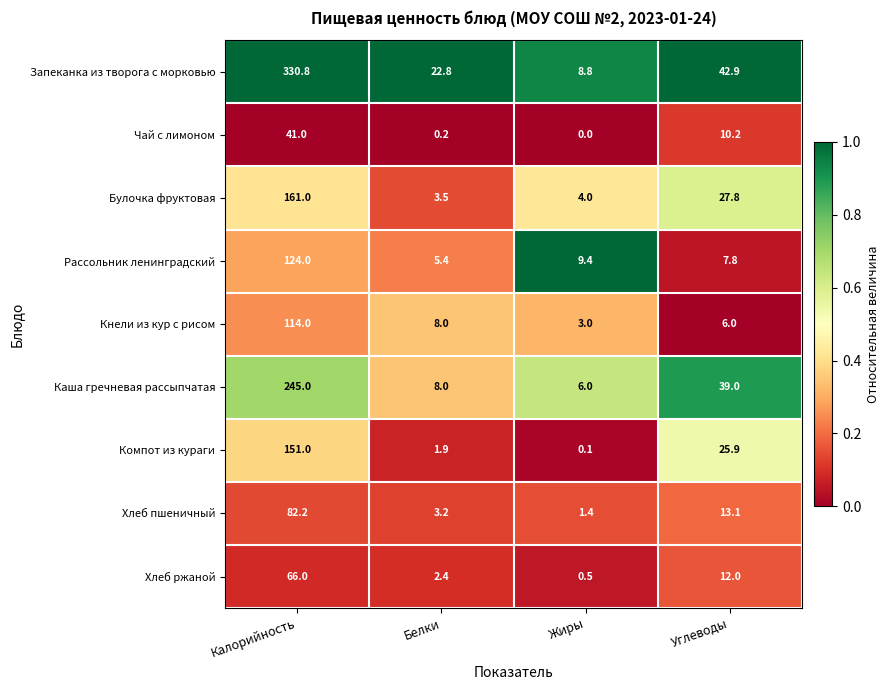

Which label corresponds to the largest value in the chart?

Калорийность